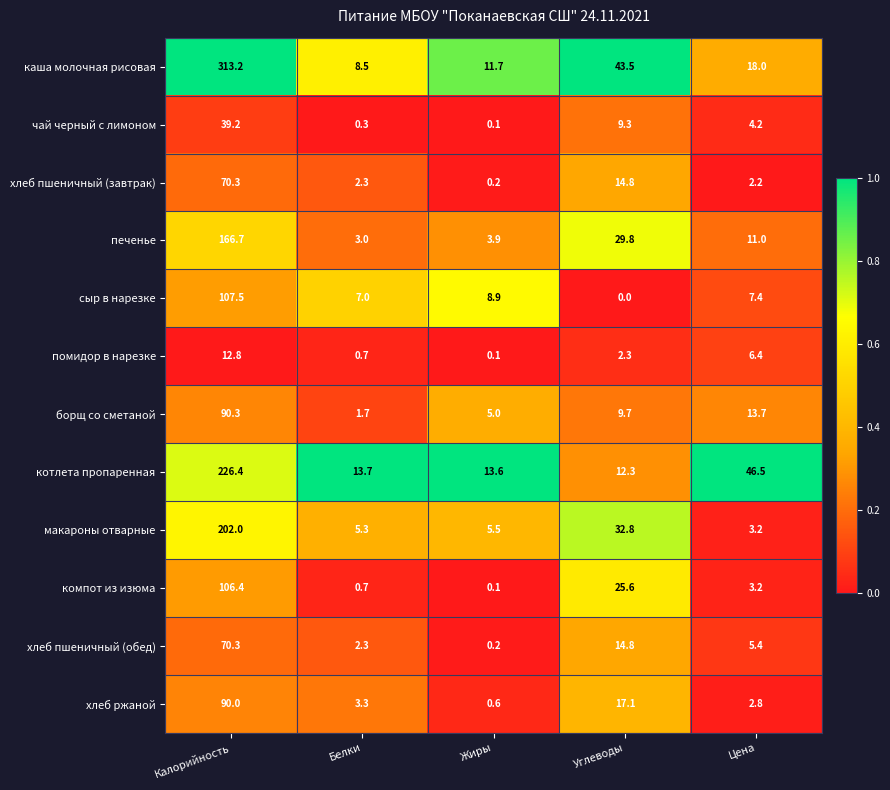

What is the sum of all помидор в нарезке values?

22.3